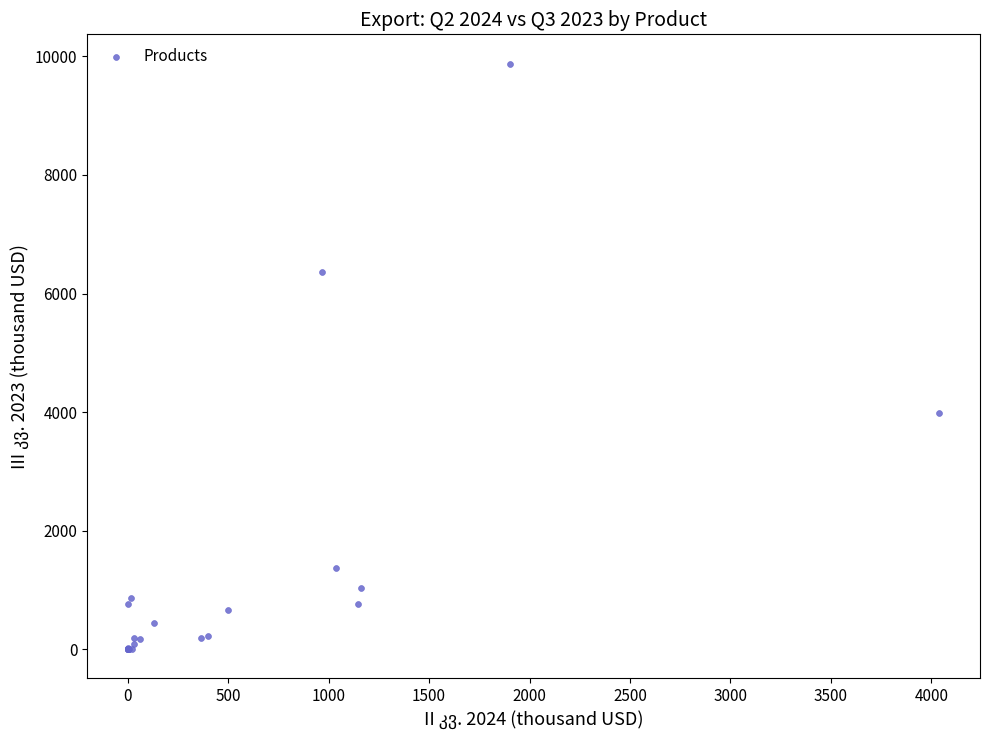

What Y value in the scatter plot is closest to 4939?

3978.6